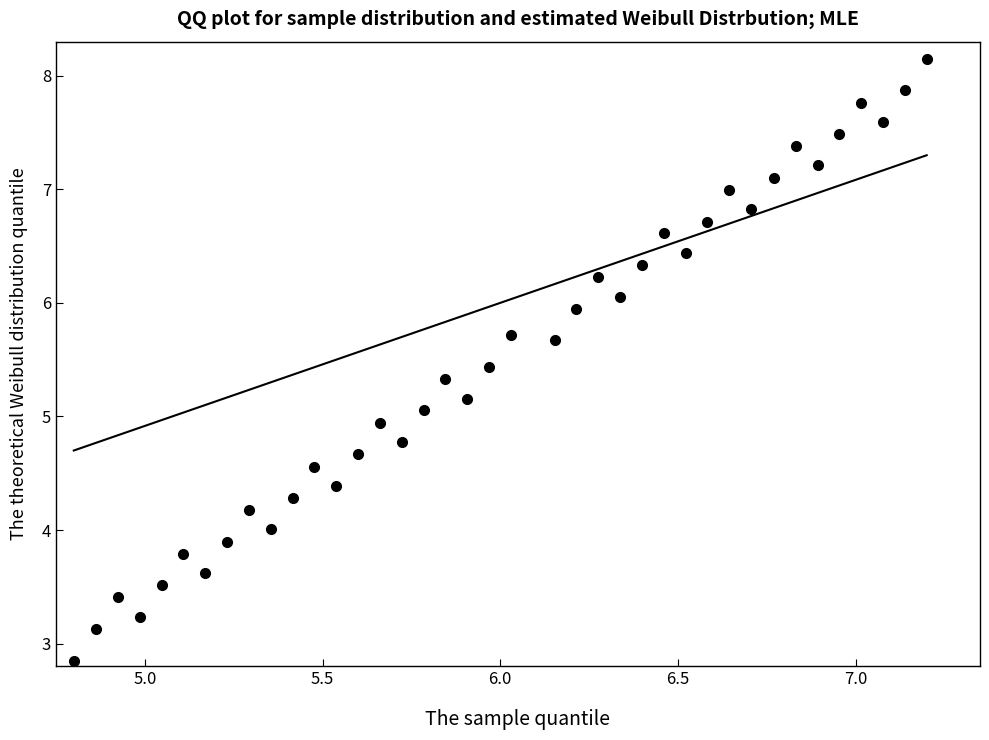

What is the range of Y values (max minus min)?

5.3